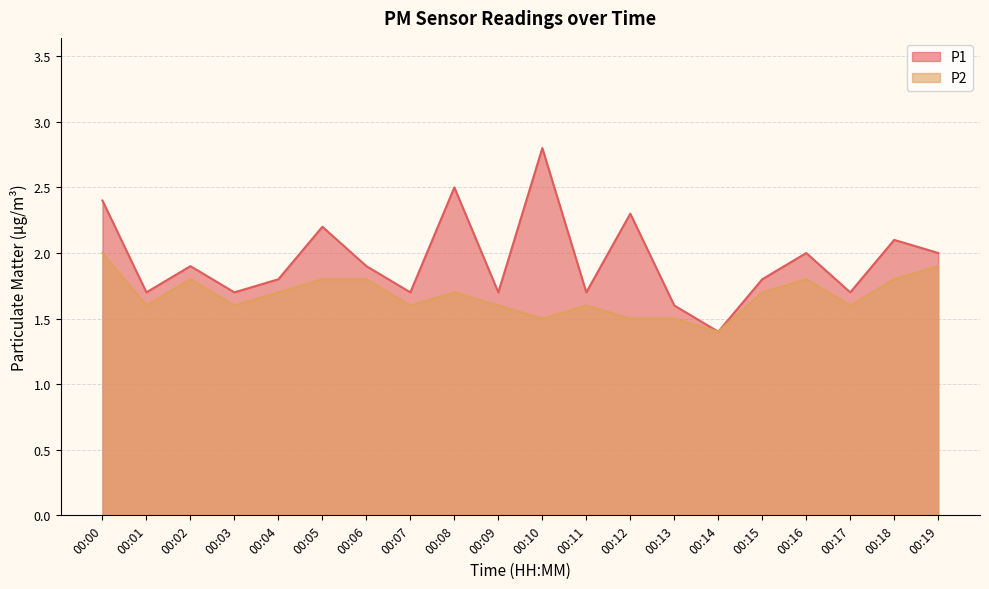

Does the chart display data point markers on the line(s)?

No